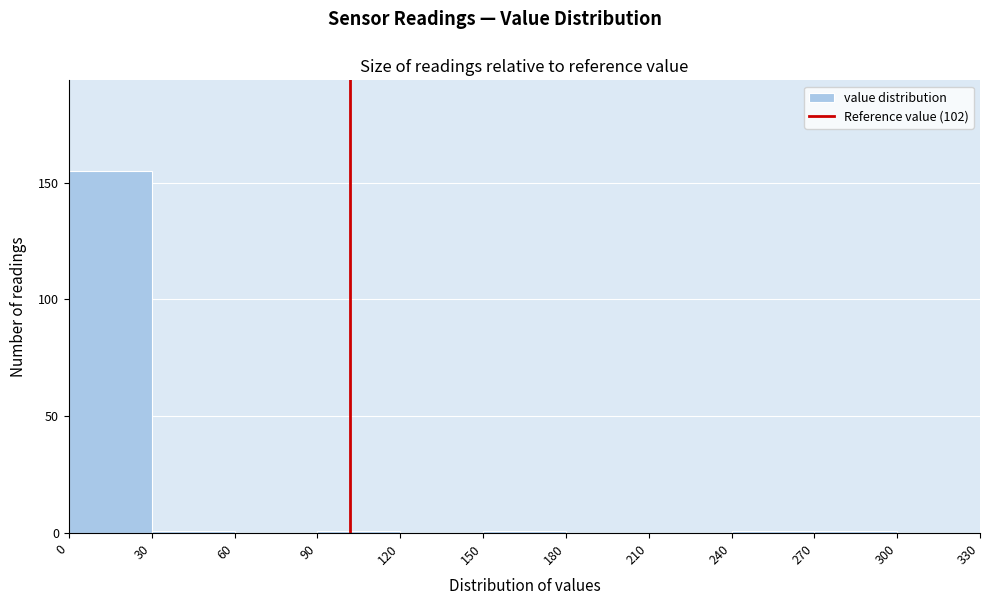

Reading left to right, transcribe this chart: for each bar, give the range it covers on the x-axis and its height. The values are not printed on the chart, so give them approximately, as read against the axis.

0 to 30: 155
30 to 60: under 5
60 to 90: 0
90 to 120: under 5
120 to 150: 0
150 to 180: under 5
180 to 210: 0
210 to 240: 0
240 to 270: under 5
270 to 300: under 5
300 to 330: 0